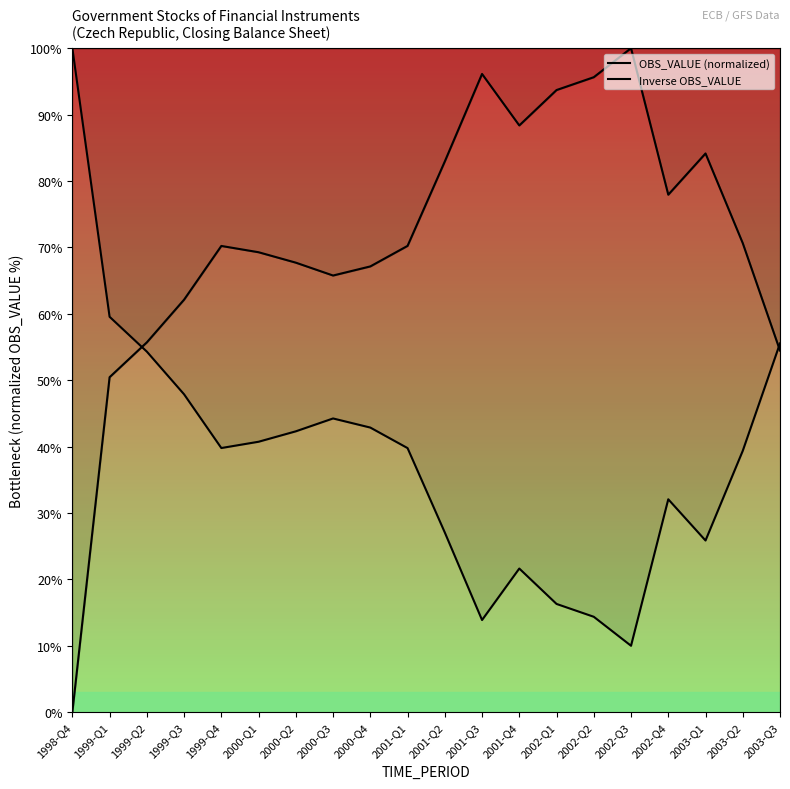

What is the label of the 10th point from the left?

2001-Q1